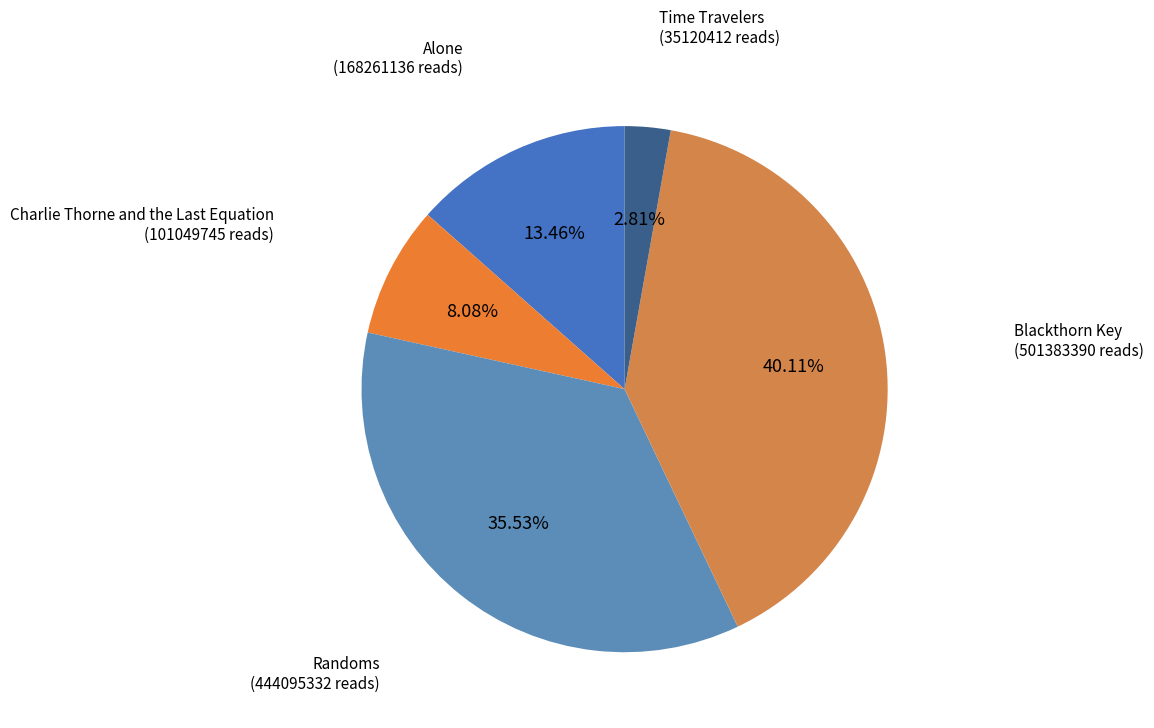

Which has a higher value, Alone or Randoms?

Randoms